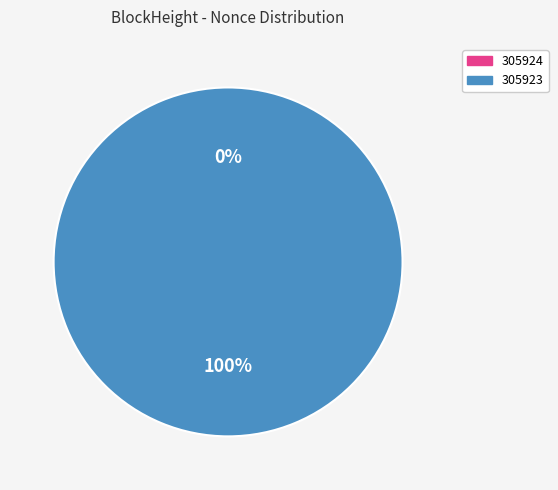

Do 305923 and 305924 together represent more than half of the pie?

Yes